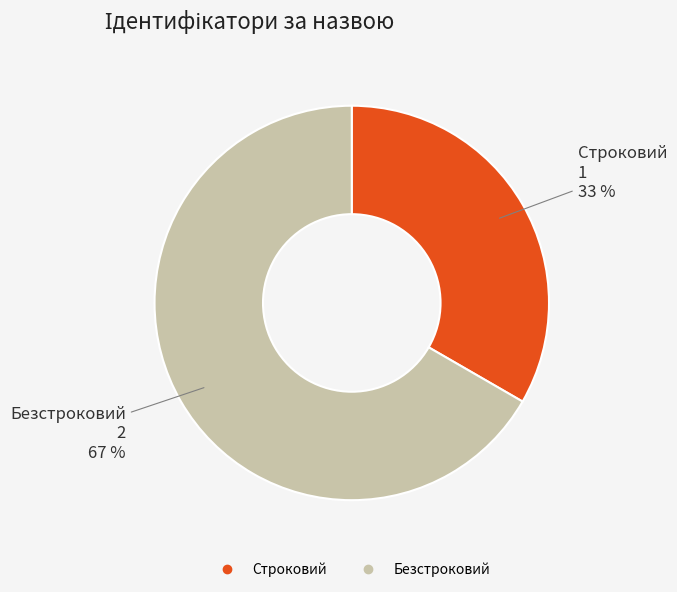

Rank the categories by value from lowest to highest.

Строковий, Безстроковий